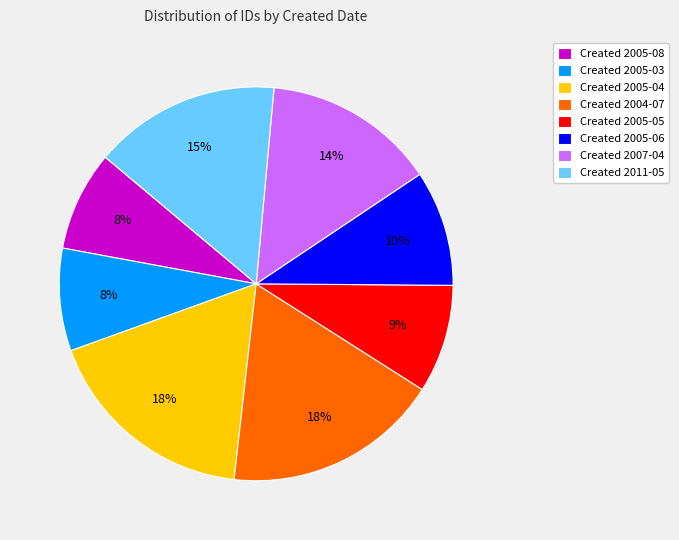

Is Created 2005-06 the majority of the pie?

No